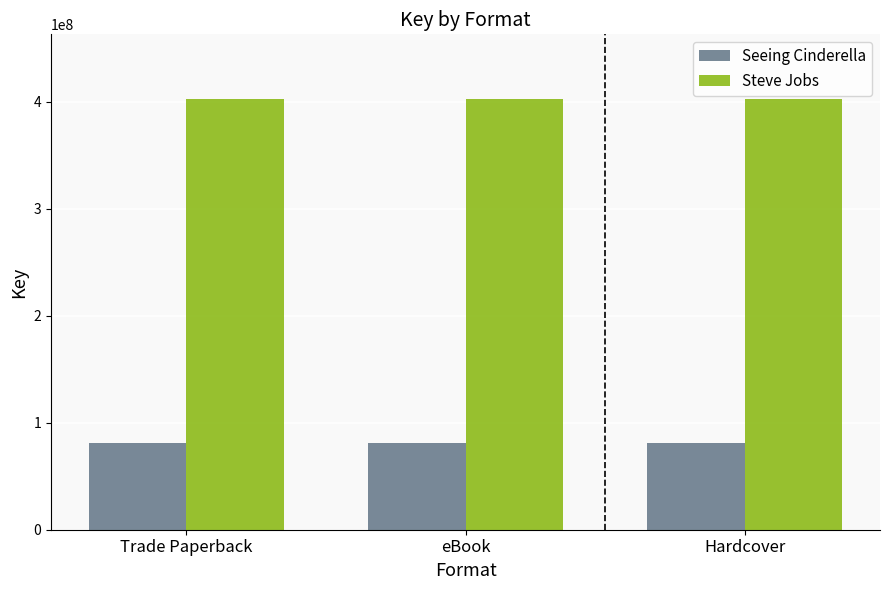

At how many categories does at least one series exceed 364896259?

3